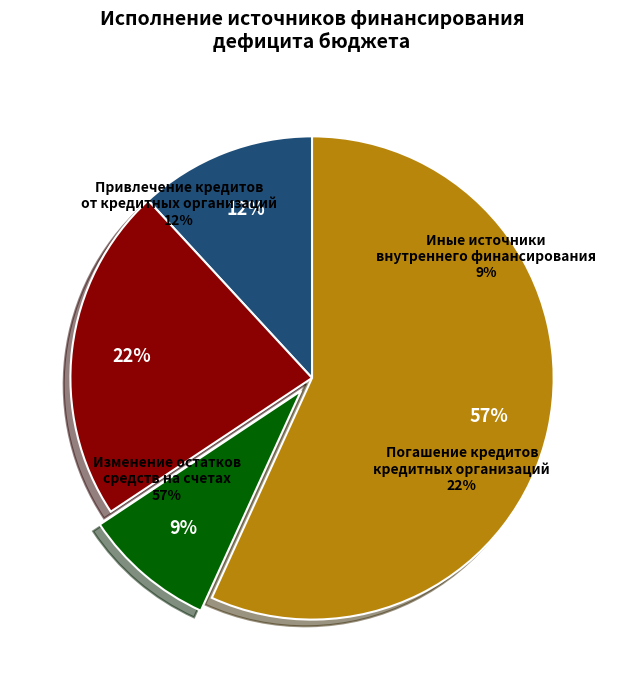

Which slice represents more than half of the pie?

Изменение остатков средств на счетах